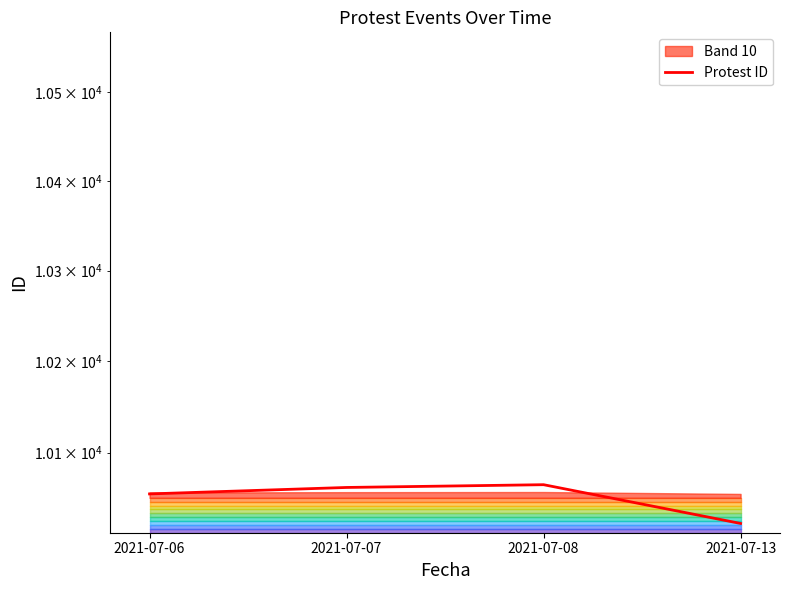

Which has a higher value, 2021-07-06 or 2021-07-08?

2021-07-08